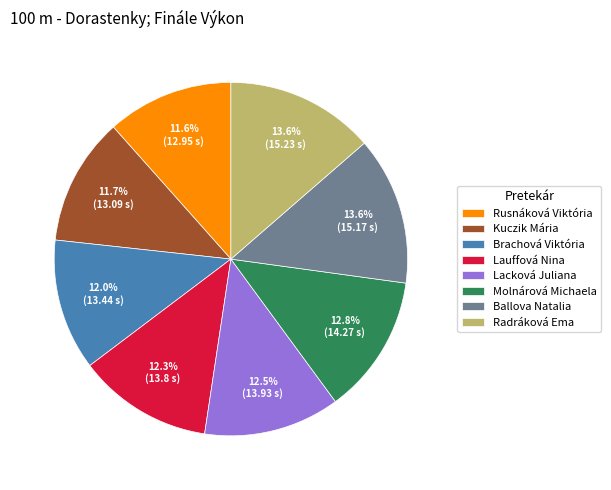

How much of the chart is everything except Molnárová Michaela?

87.2%